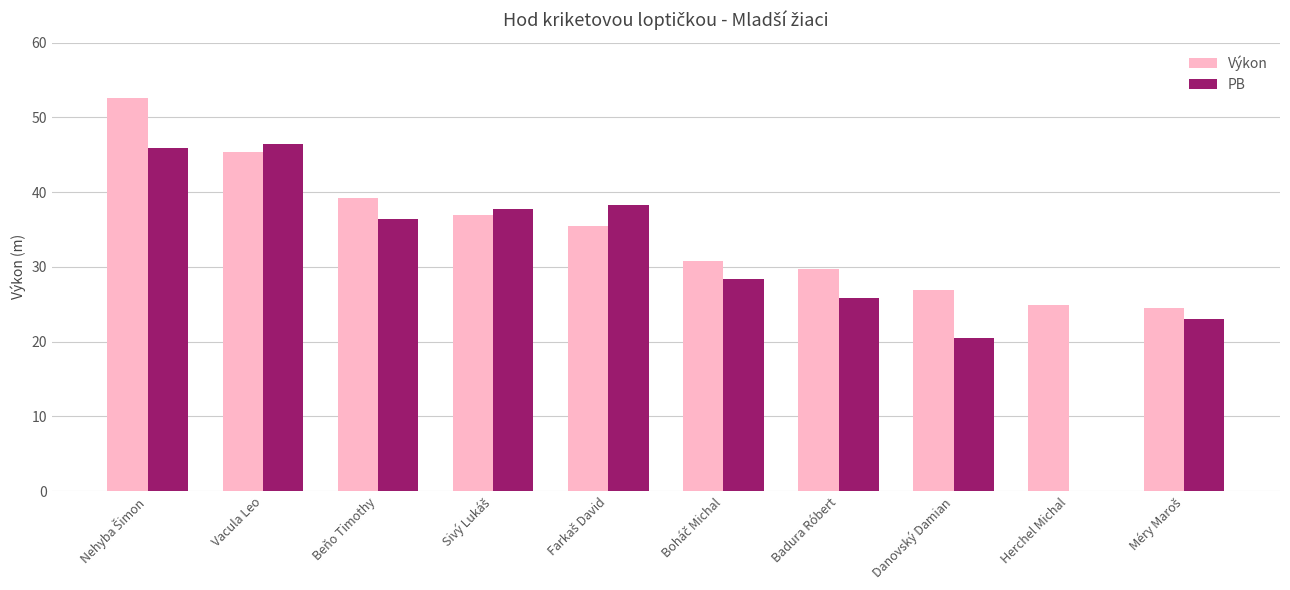

What is the maximum value shown in the chart?

52.6